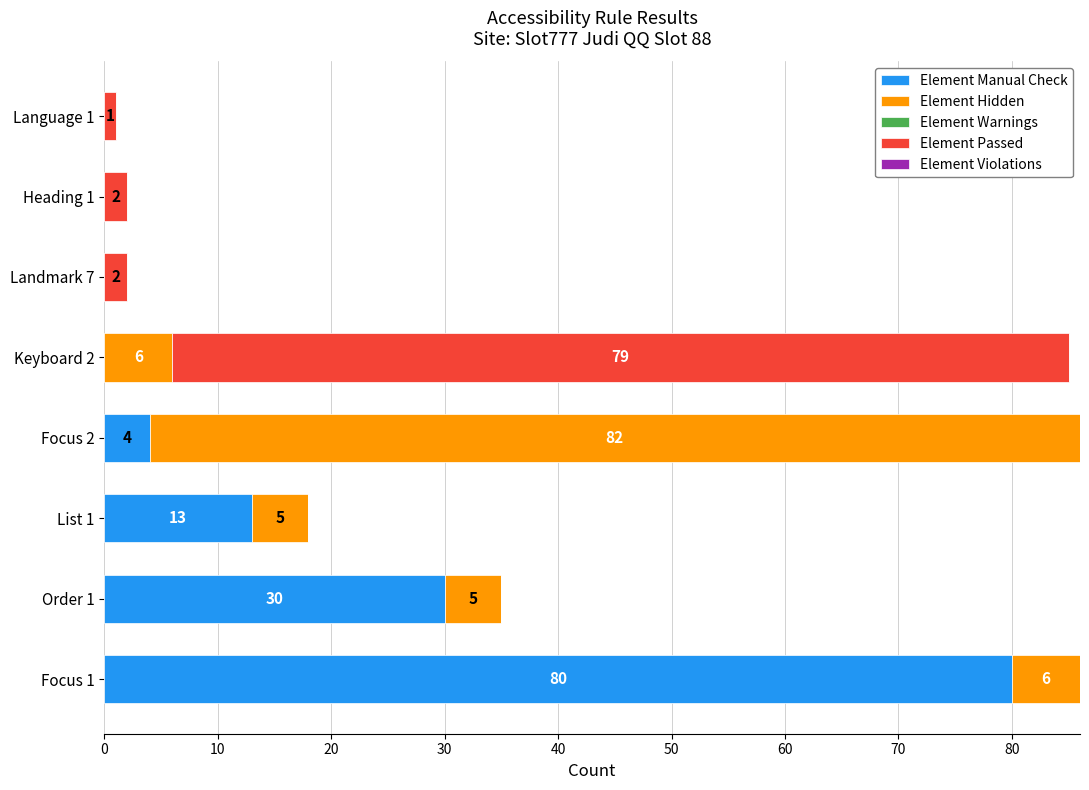

What is the maximum value for Element Manual Check?

80